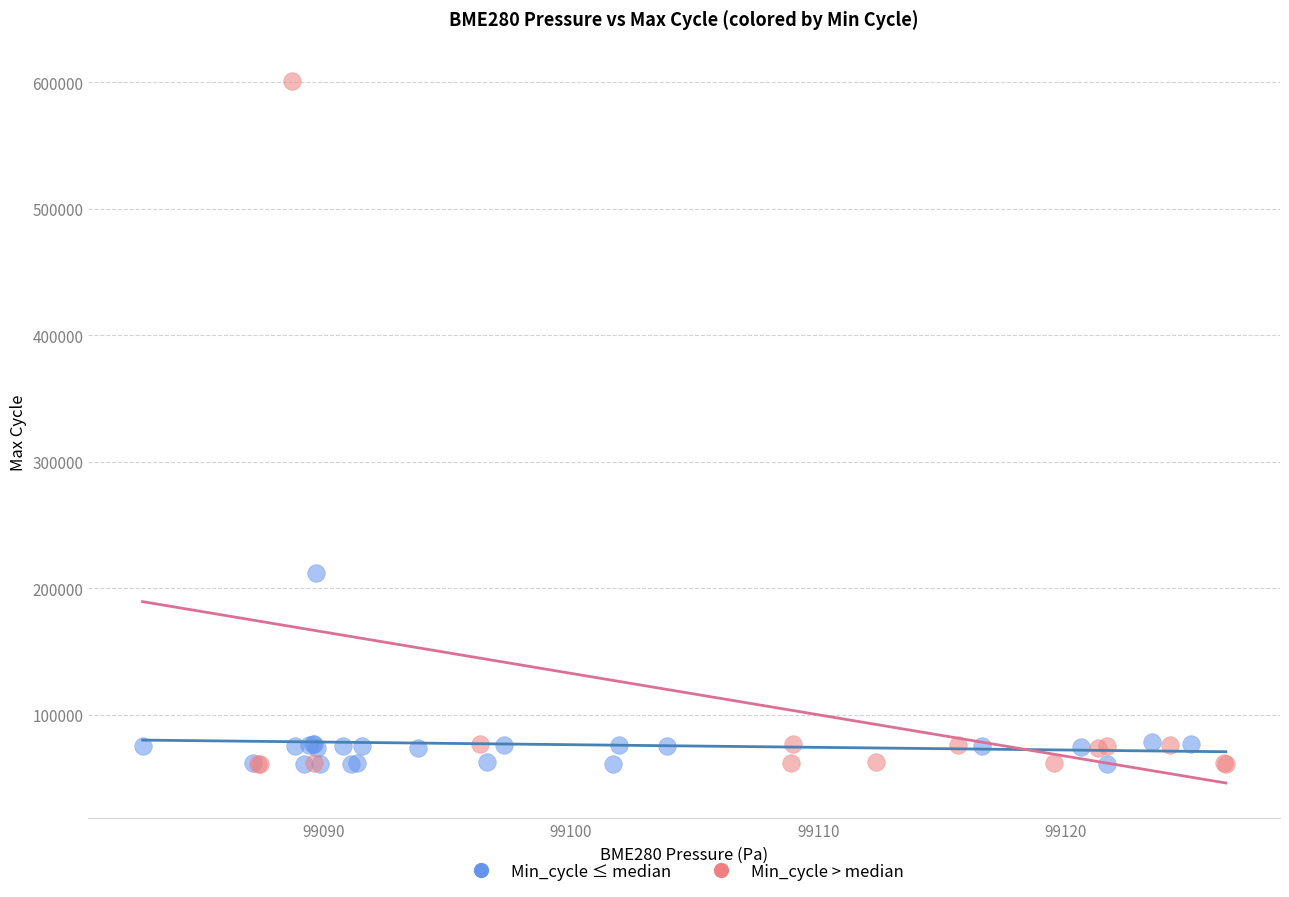

Which series has the widest spread of Y values?

Min_cycle > median